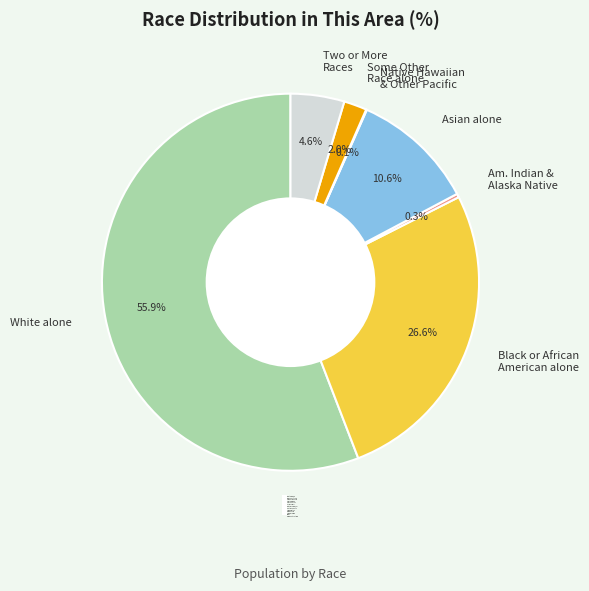

To the nearest percent, what is the combined percentage of White alone and Asian alone?

66%